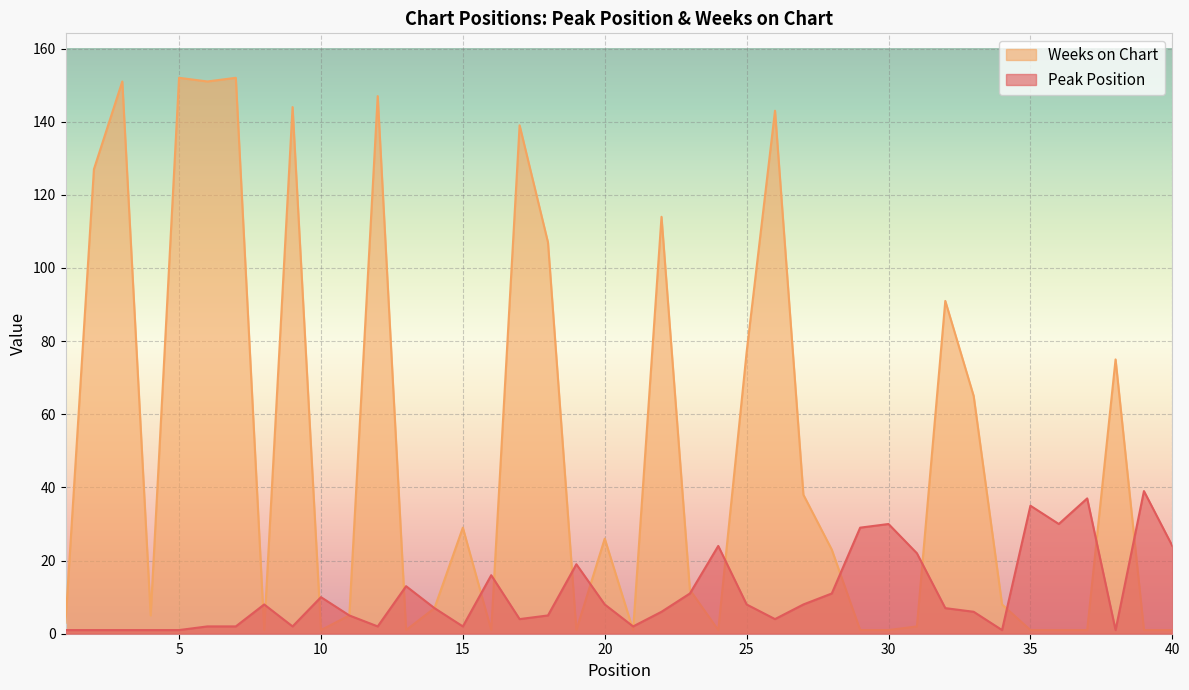

Reading left to right, list all the values displayed in this chart.

Peak Position: 1	1	1	1	1	2	2	8	2	10	5	2	13	7	2	16	4	5	19	8	2	6	11	24	8	4	8	11	29	30	22	7	6	1	35	30	37	1	39	24
Weeks on Chart: 3	127	151	5	152	151	152	1	144	1	5	147	1	7	29	1	139	107	1	26	1	114	12	1	77	143	38	23	1	1	2	91	65	8	1	1	1	75	1	1